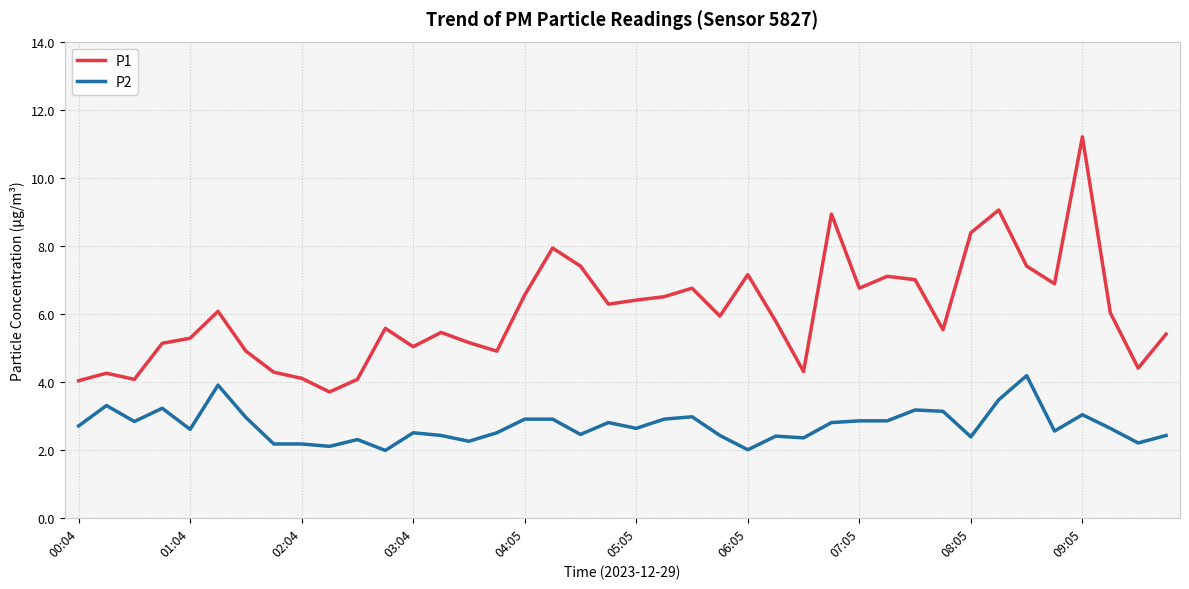

Rank the series by their maximum value, from highest to lowest.

P1, P2